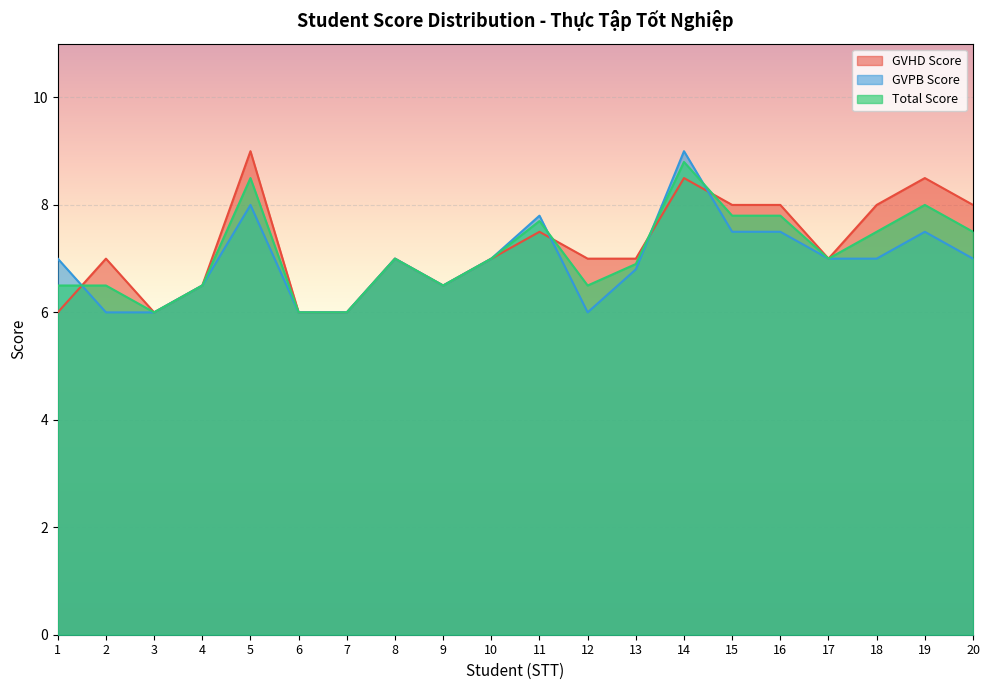

How many categories are shown in the chart?

20